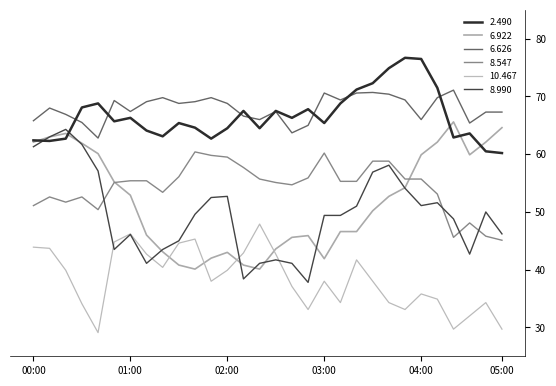

What are all the series names shown in the legend?

2.490, 6.922, 6.626, 8.547, 10.467, 8.990